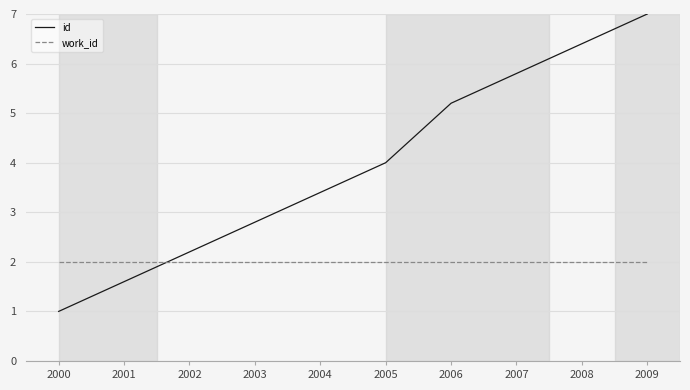

Rank the series by their average value, from highest to lowest.

id, work_id